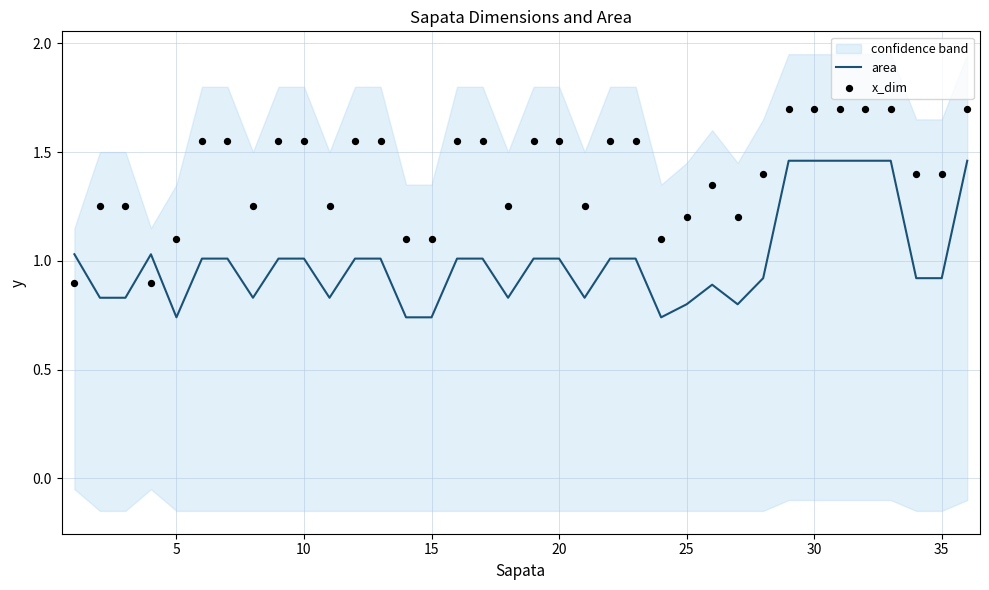

At how many categories does at least one series exceed 1?

36